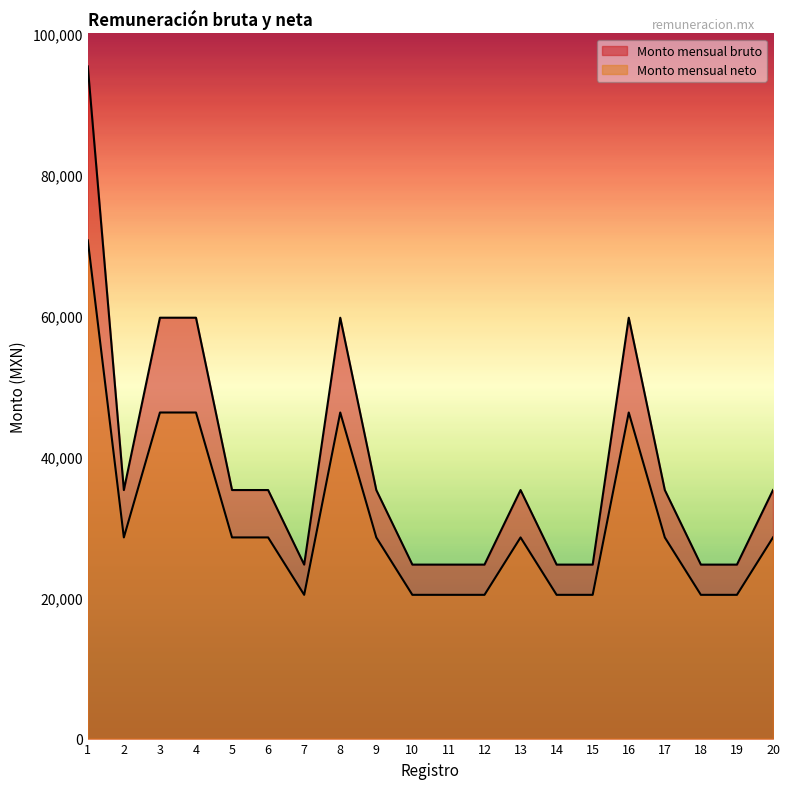

At which label does Monto mensual bruto reach its minimum?

7